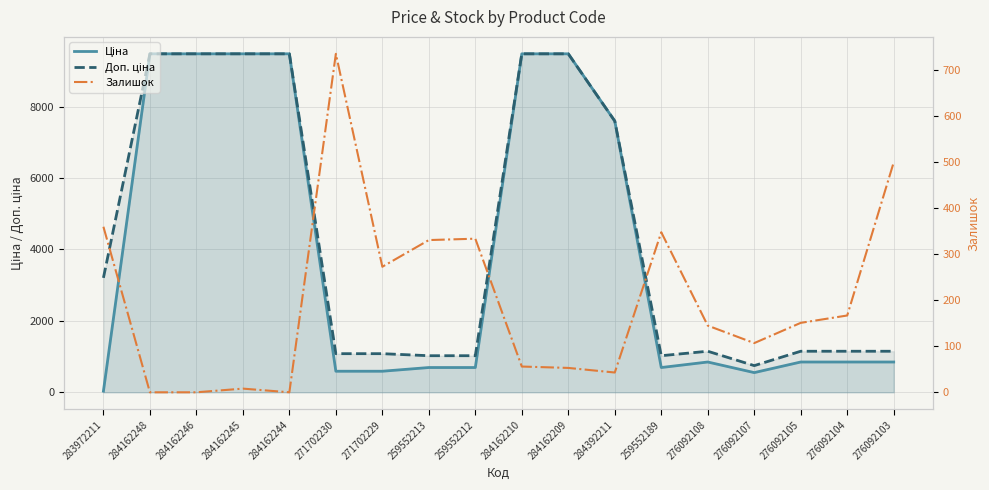

How many values in the Залишок series exceed 151?

8